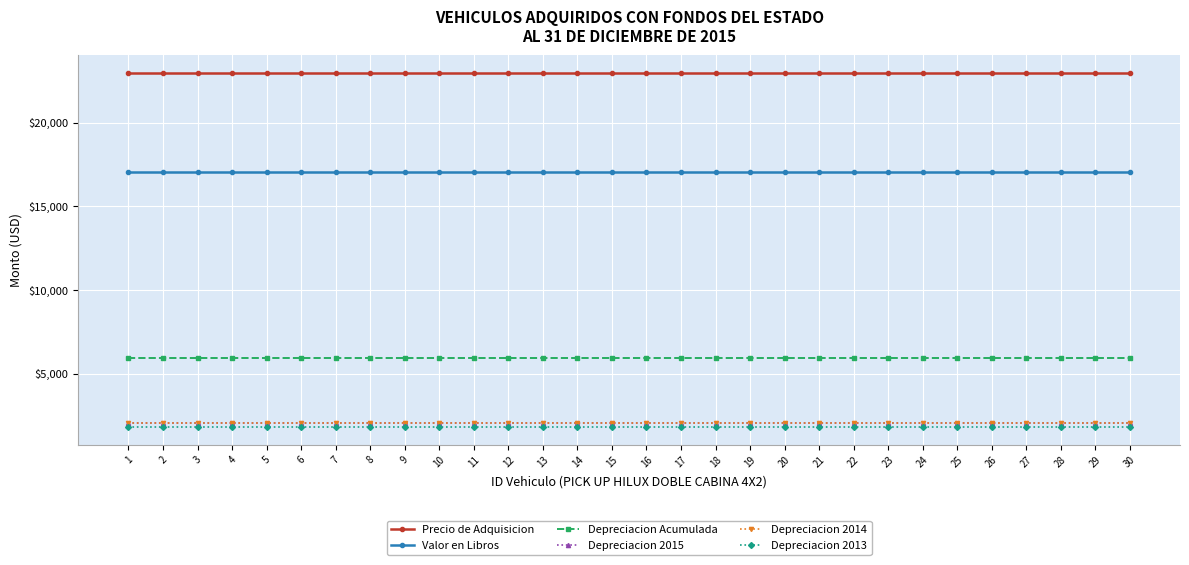

How many lines are shown in the chart?

6